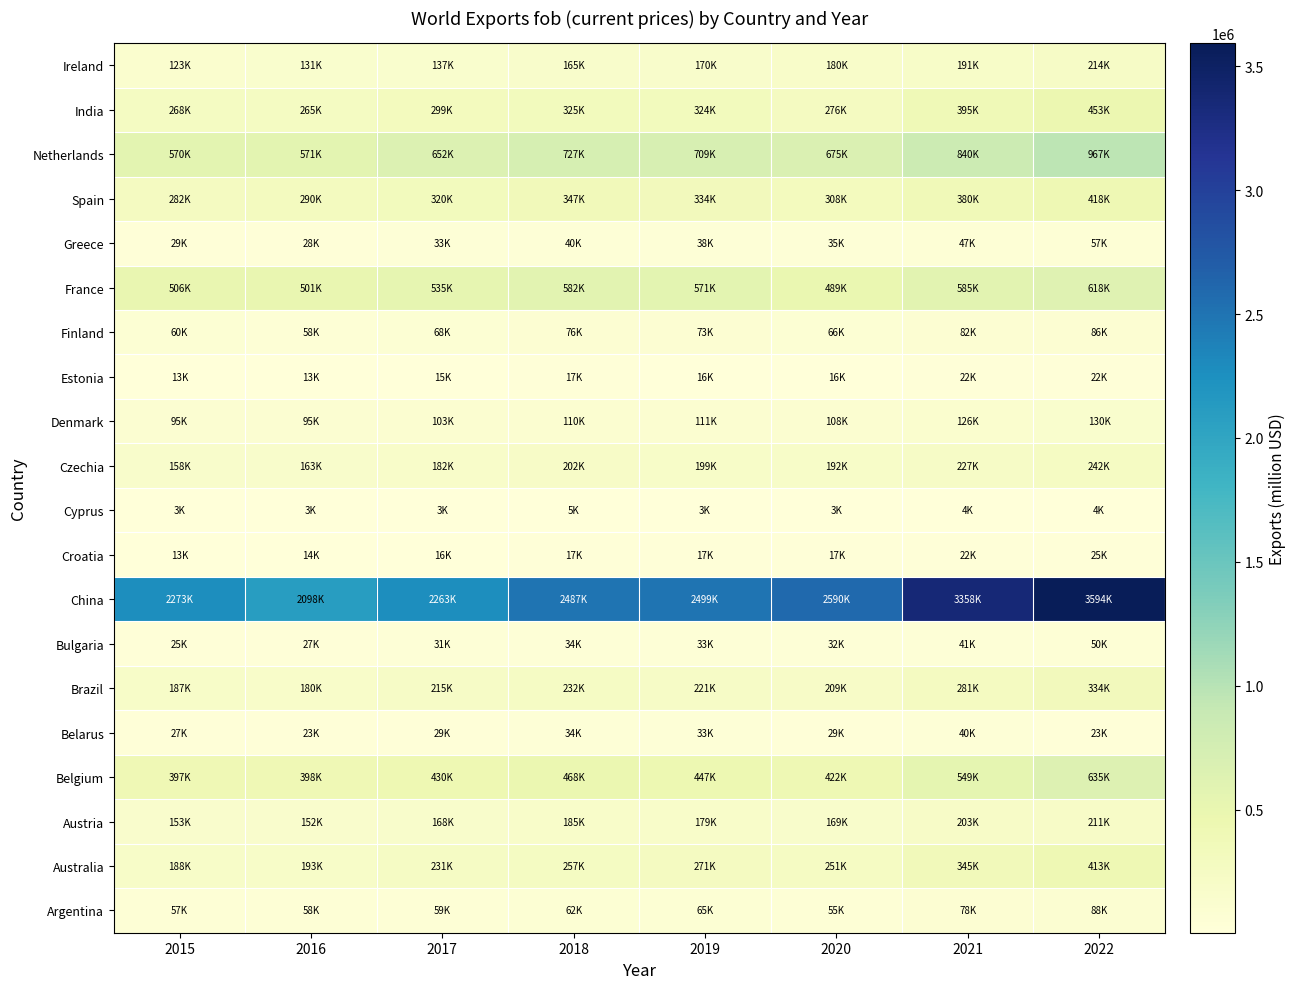

Reading right to left, transcribe all the data shown in this chart.

Argentina: 2022=88445	2021=77935	2020=54884	2019=65116	2018=61781	2017=58644	2016=57910	2015=56784
Australia: 2022=412562	2021=344864	2020=250823	2019=271005	2018=257098	2017=231131	2016=192505	2015=187684
Austria: 2022=211392	2021=202806	2020=169418	2019=178670	2018=184815	2017=168026	2016=152090	2015=152728
Belgium: 2022=635245	2021=548869	2020=421842	2019=446910	2018=468213	2017=429645	2016=398134	2015=396841
Belarus: 2022=22793	2021=39762	2020=29179	2019=32955	2018=33726	2017=29267	2016=23414	2015=26758
Brazil: 2022=334136	2021=280815	2020=209180	2019=221127	2018=231890	2017=214988	2016=179526	2015=186782
Bulgaria: 2022=50239	2021=41157	2020=31954	2019=33340	2018=33617	2017=31438	2016=26572	2015=25371
China: 2022=3593523	2021=3358163	2020=2589952	2019=2499457	2018=2486695	2017=2263346	2016=2097632	2015=2273468
Croatia: 2022=25306	2021=21878	2020=17193	2019=17180	2018=17402	2017=16069	2016=13813	2015=12925
Cyprus: 2022=4342	2021=3888	2020=3063	2019=3453	2018=5052	2017=3288	2016=2965	2015=3295
Czechia: 2022=241931	2021=226564	2020=191911	2019=199128	2018=202238	2017=182142	2016=162692	2015=157878
Denmark: 2022=130220	2021=125945	2020=108454	2019=111076	2018=109696	2017=102506	2016=95326	2015=95457
Estonia: 2022=22405	2021=21541	2020=16340	2019=16101	2018=17017	2017=14559	2016=13171	2015=12836
Finland: 2022=86008	2021=81996	2020=66220	2019=73468	2018=75869	2017=68073	2016=57908	2015=59817
France: 2022=617855	2021=585021	2020=488637	2019=570951	2018=582222	2017=535298	2016=501179	2015=506264
Greece: 2022=57392	2021=47218	2020=35215	2019=37907	2018=39502	2017=32627	2016=28151	2015=28554
Spain: 2022=418364	2021=379969	2020=308317	2019=334018	2018=346754	2017=319531	2016=289981	2015=282274
Netherlands: 2022=966708	2021=840032	2020=674602	2019=708596	2018=726697	2017=652065	2016=570606	2015=570442
India: 2022=453400	2021=395426	2020=276410	2019=324340	2018=324778	2017=299241	2016=264542	2015=267951
Ireland: 2022=213688	2021=190658	2020=180104	2019=169625	2018=164794	2017=137359	2016=130864	2015=123361